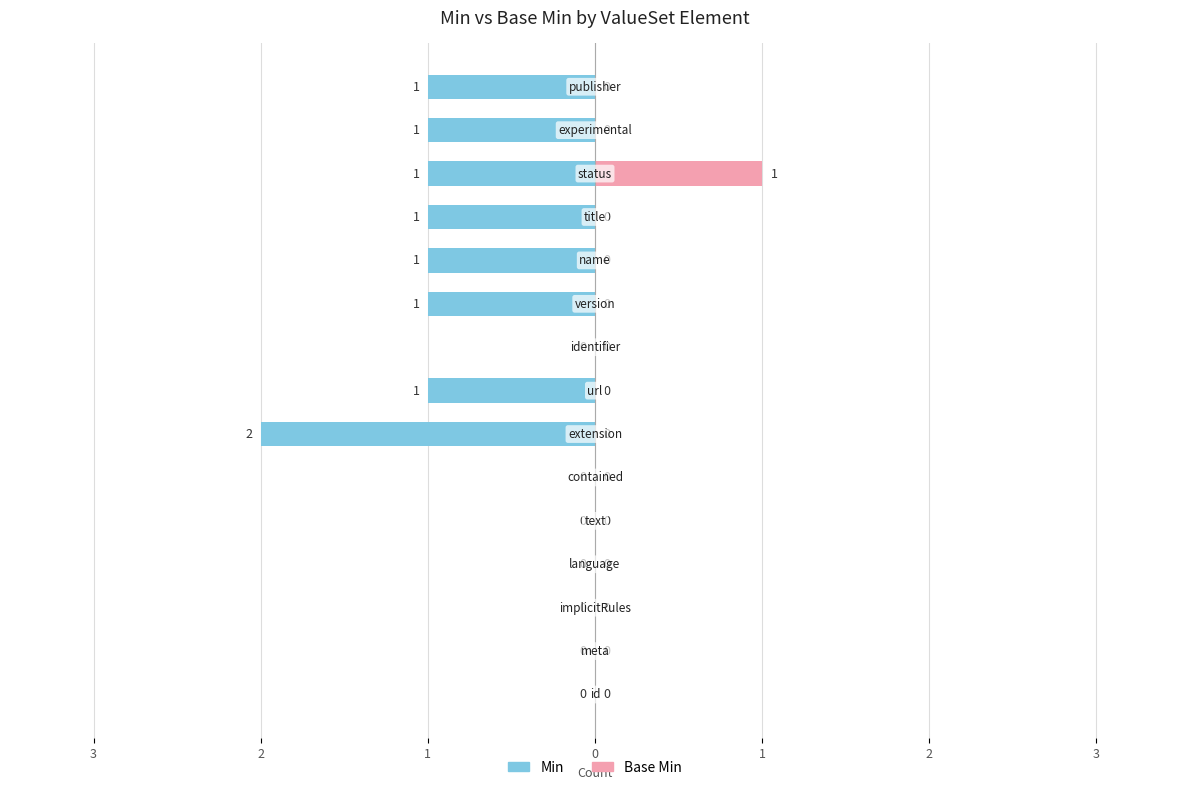

How many values in the Base Min series exceed 0?

1